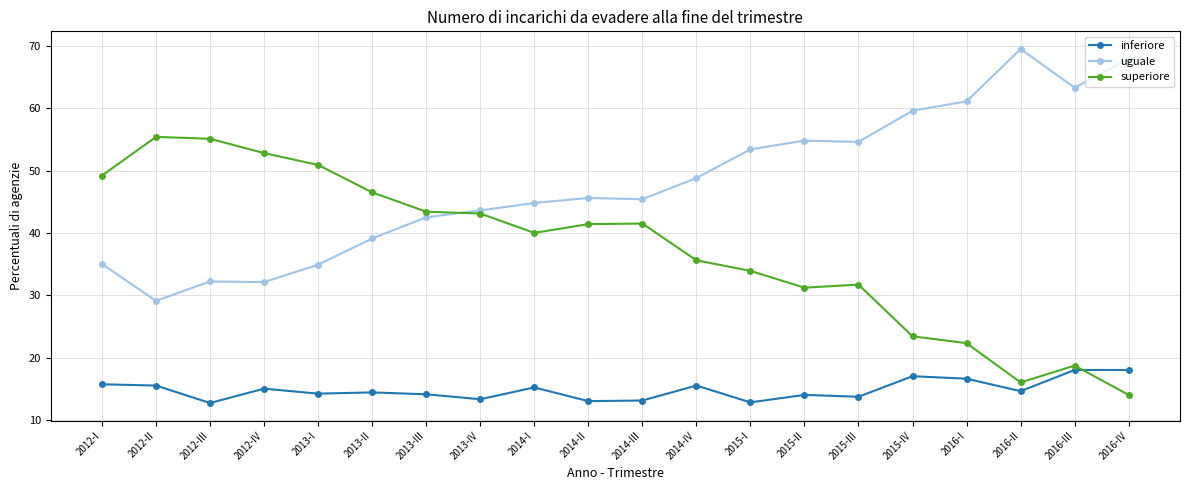

At 2014-II, list the series in order from largest to smallest.

uguale, superiore, inferiore